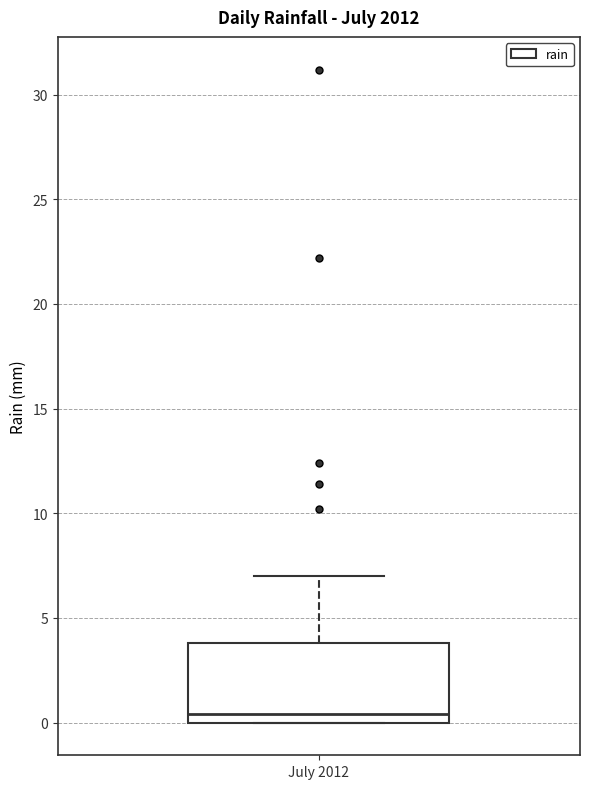

Transcribe this box plot: give where the median line is, the range the box spans, and where the two whiskers end, as read against the y-axis. The values are not printed on the chart, so give them approximately, as read against the axis.

median 0.5, box 0.0 to 4.0, whiskers 0.0 to 7.0